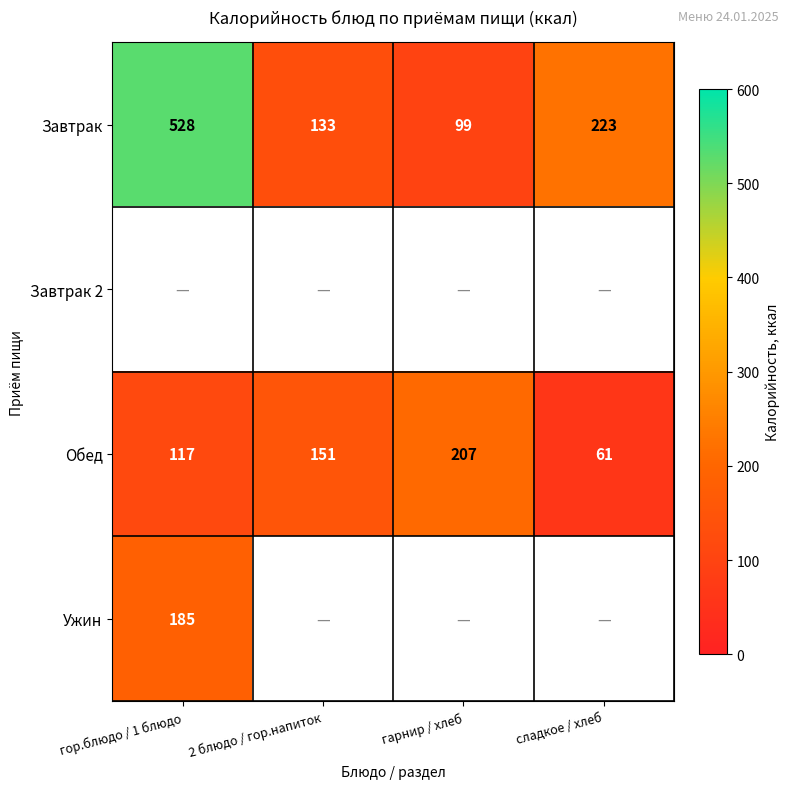

Is it true that Завтрак equals 133 at гарнир / хлеб?

False